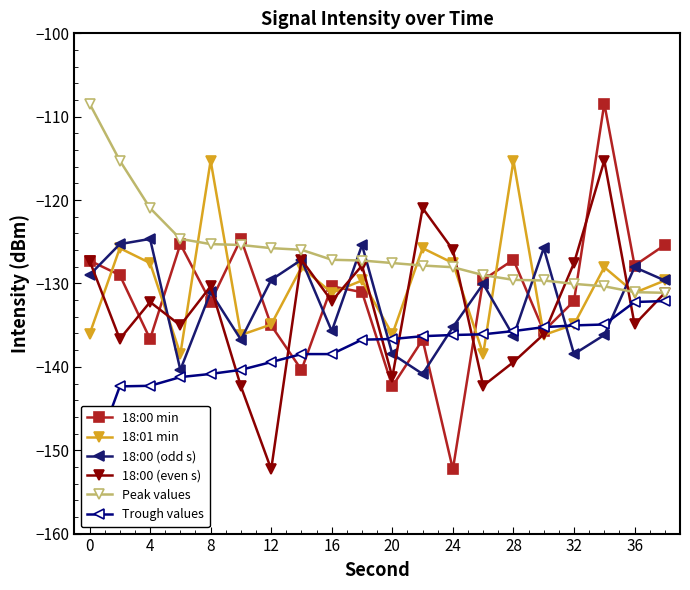

What is the difference between the Peak values values at 16 and 20?

0.4